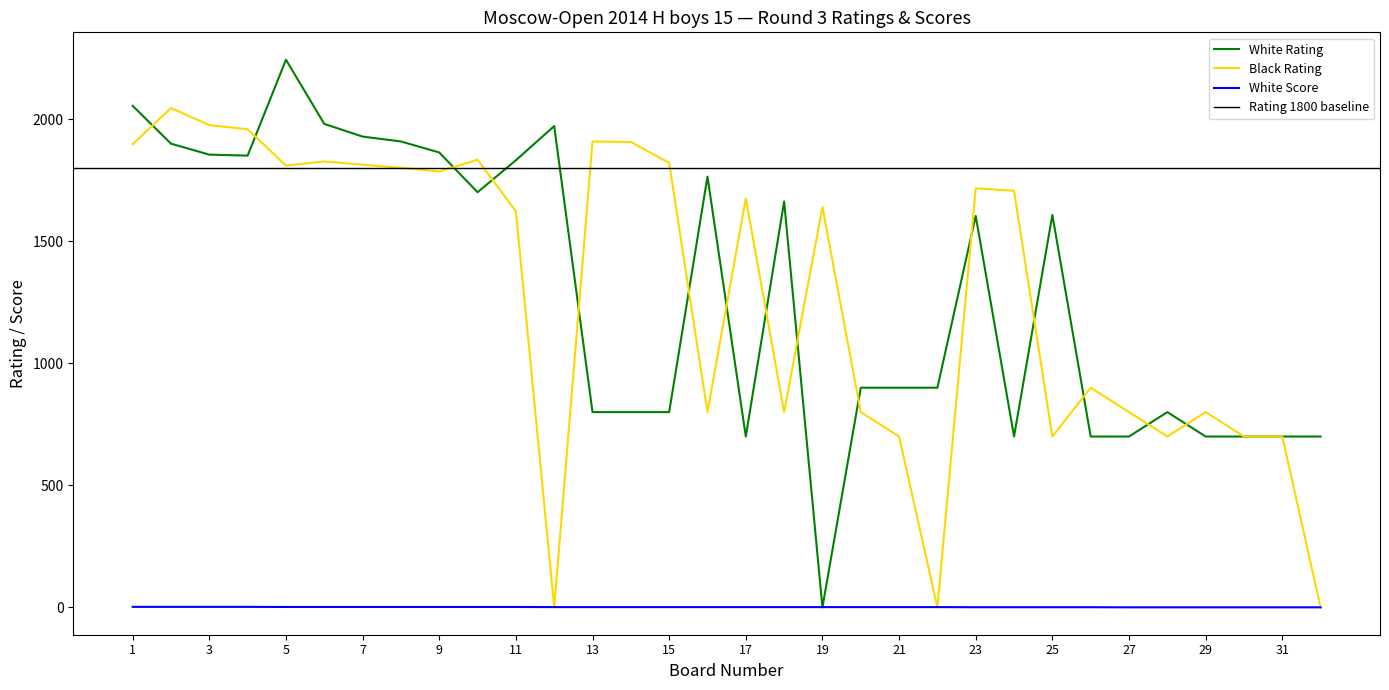

Rank the series by their maximum value, from highest to lowest.

White Rating, Black Rating, White Score